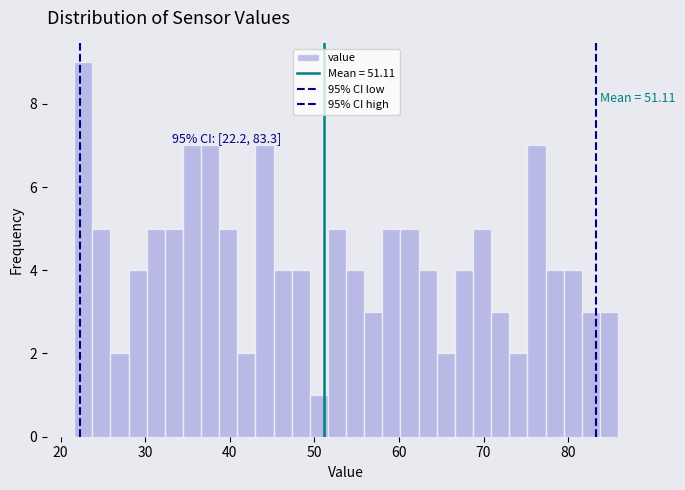

Read against the x-axis, roughly where is the centre of the tallest bar?

23